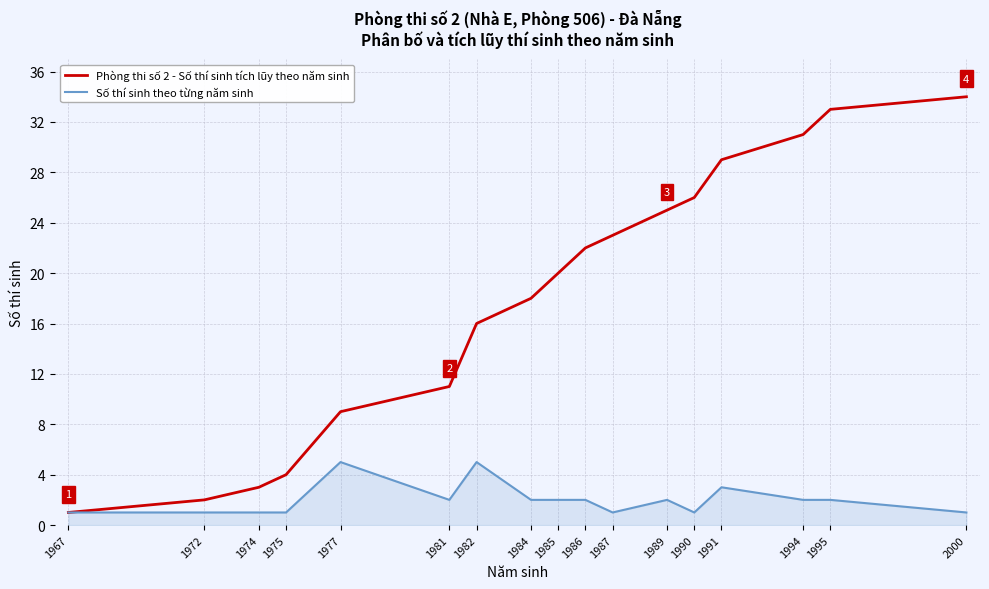

What is the difference between the Số thí sinh theo từng năm sinh values at 1986 and 1977?

3